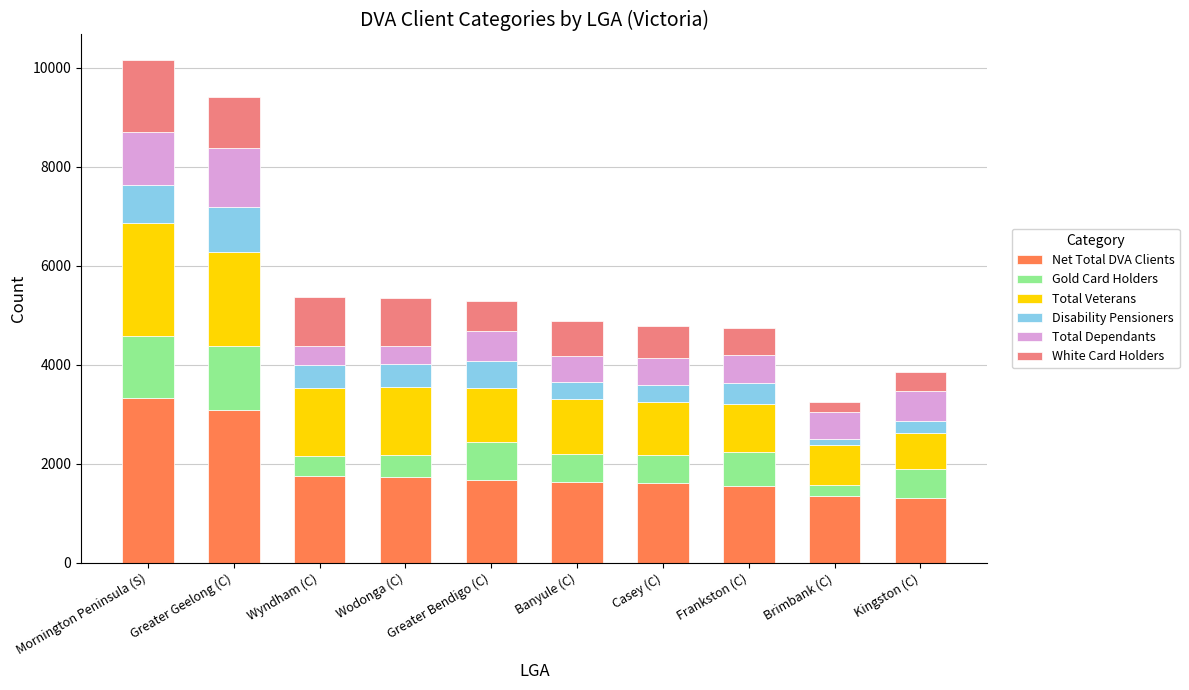

What is the lowest value of the Net Total DVA Clients series?

1316